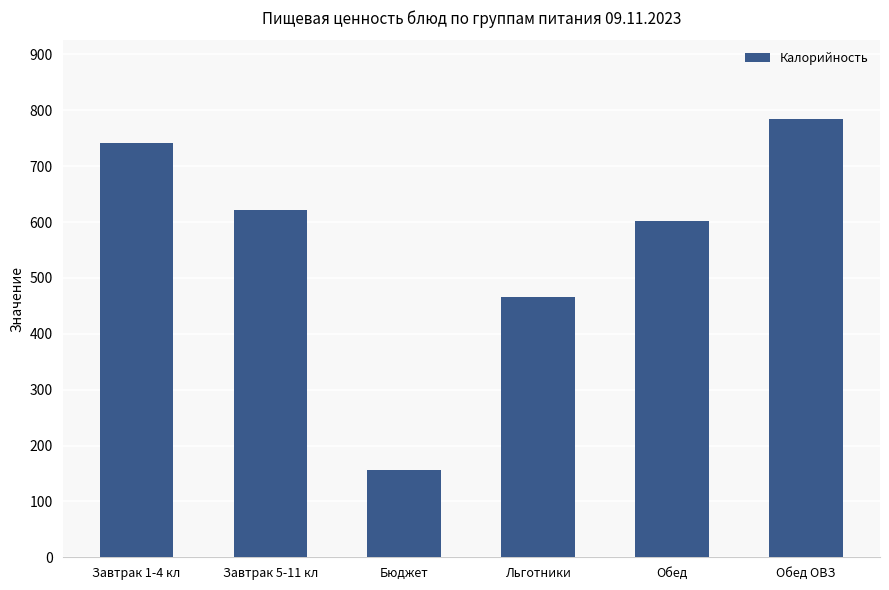

What is the approximate value at Бюджет, to the nearest 10?

160